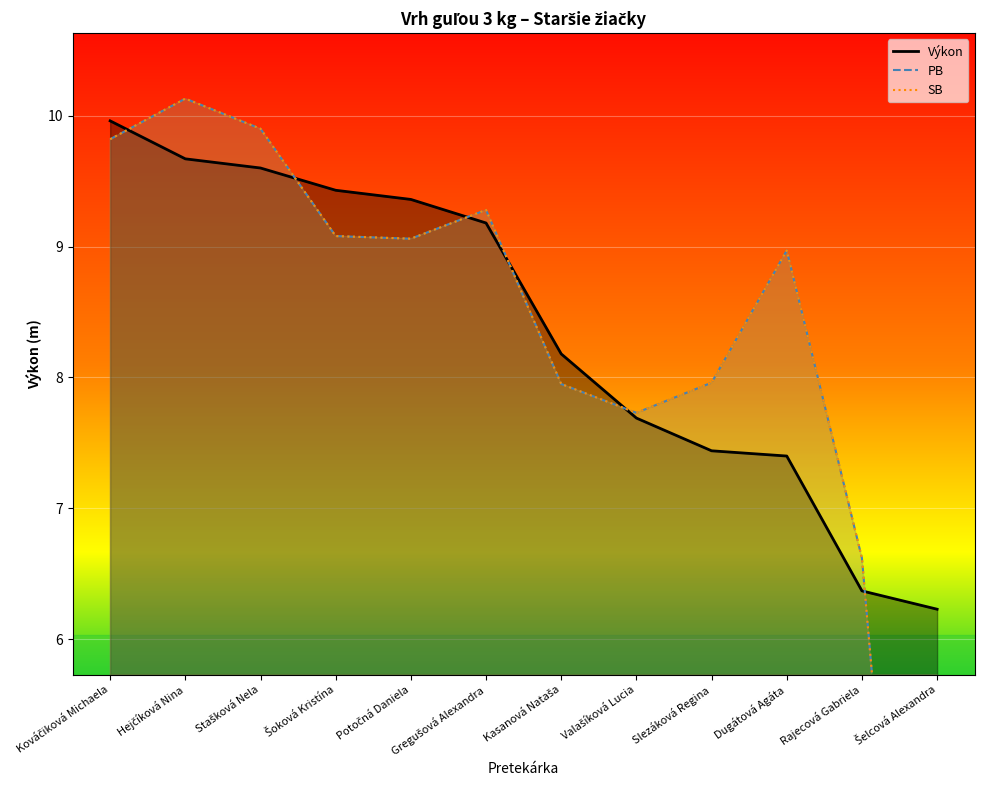

Which series has the widest spread of values?

PB